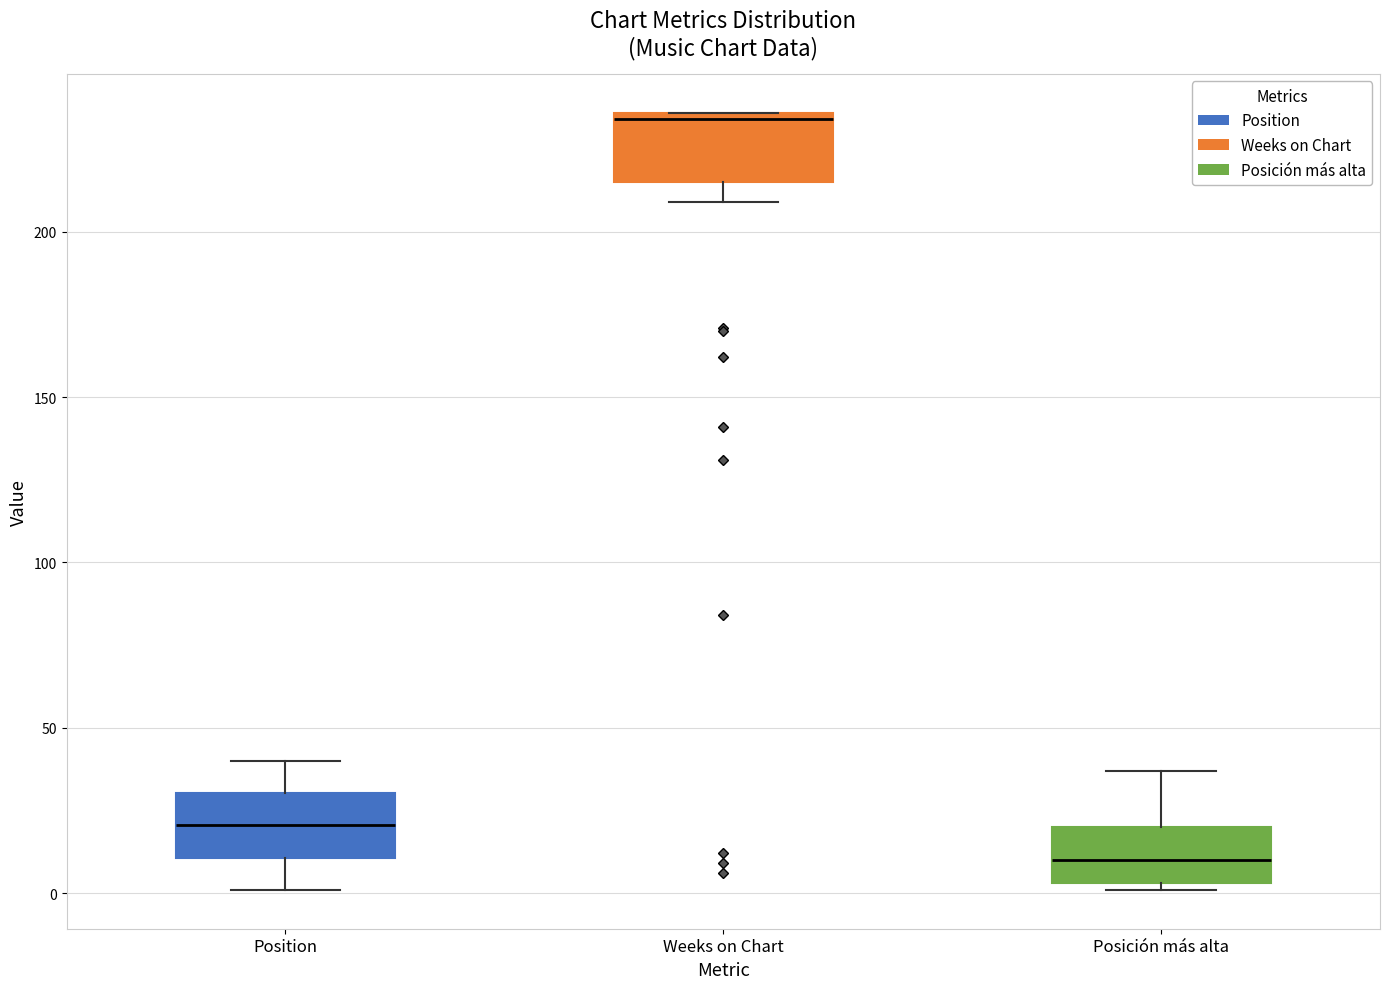

Which box has the highest median line?

Weeks on Chart